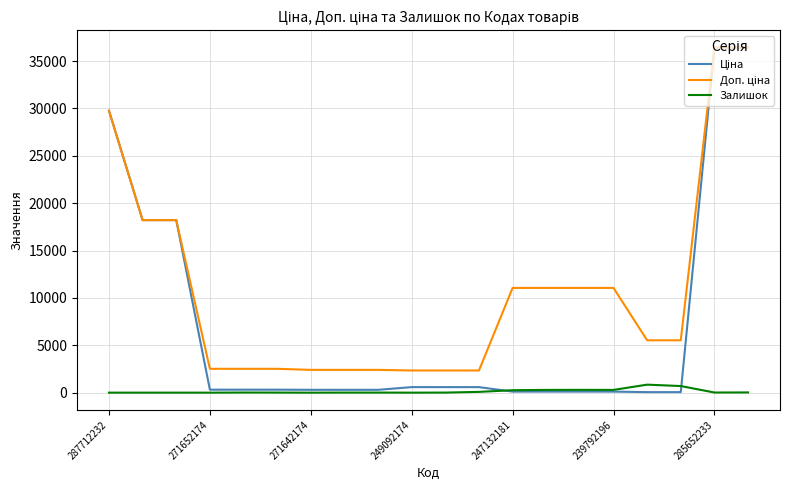

What is the maximum value shown in the chart?

36424.0